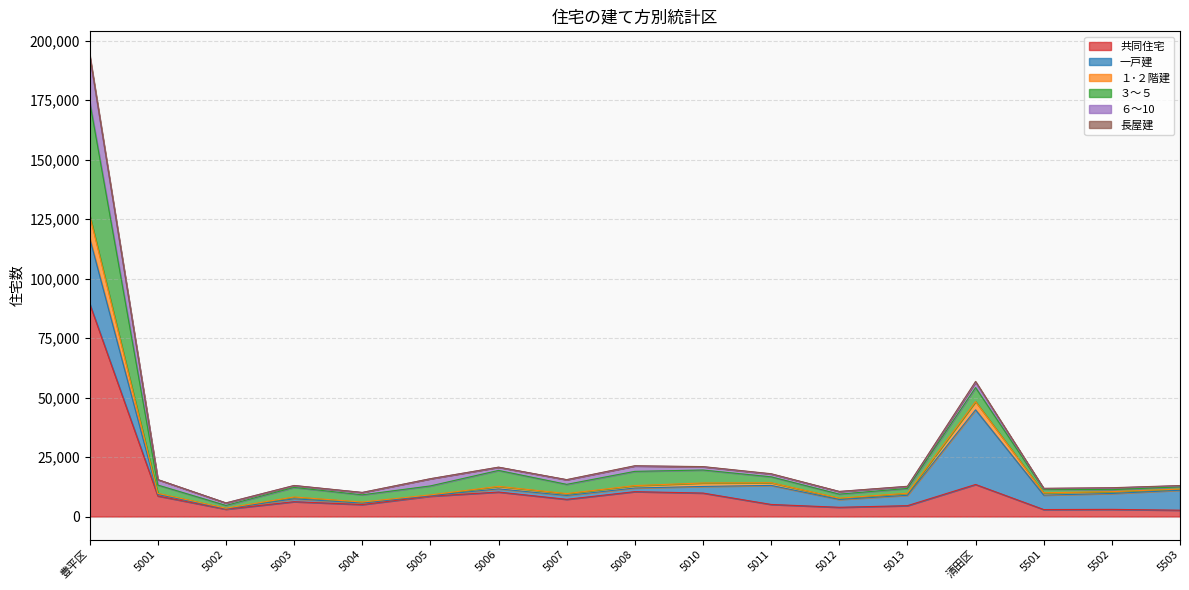

What position from the left is 5006?

7